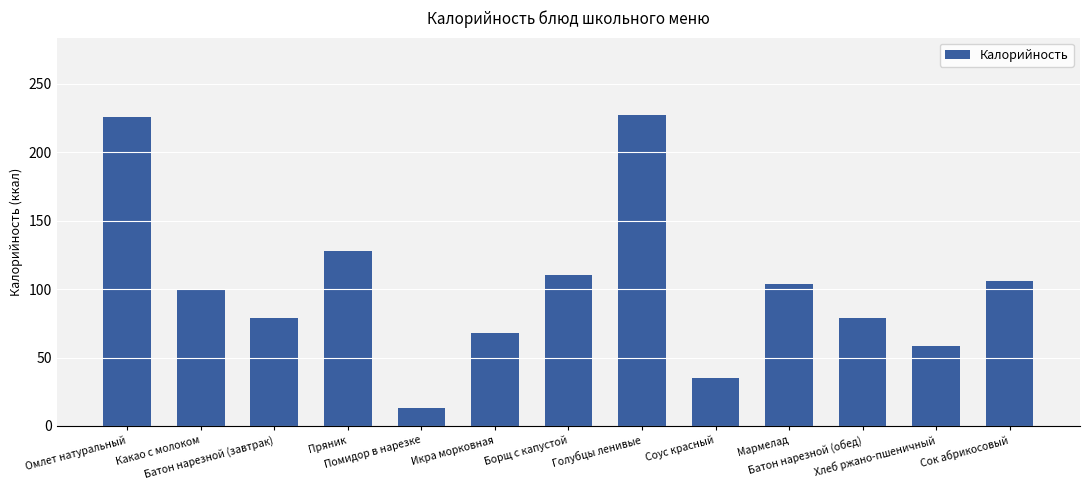

Reading right to left, extract all data points from this chart.

Сок абрикосовый=105.6	Хлеб ржано-пшеничный=58.7	Батон нарезной (обед)=78.5	Мармелад=103.7	Соус красный=35.3	Голубцы ленивые=226.9	Борщ с капустой=110.4	Икра морковная=67.9	Помидор в нарезке=12.8	Пряник=128.1	Батон нарезной (завтрак)=78.5	Какао с молоком=100.4	Омлет натуральный=225.5